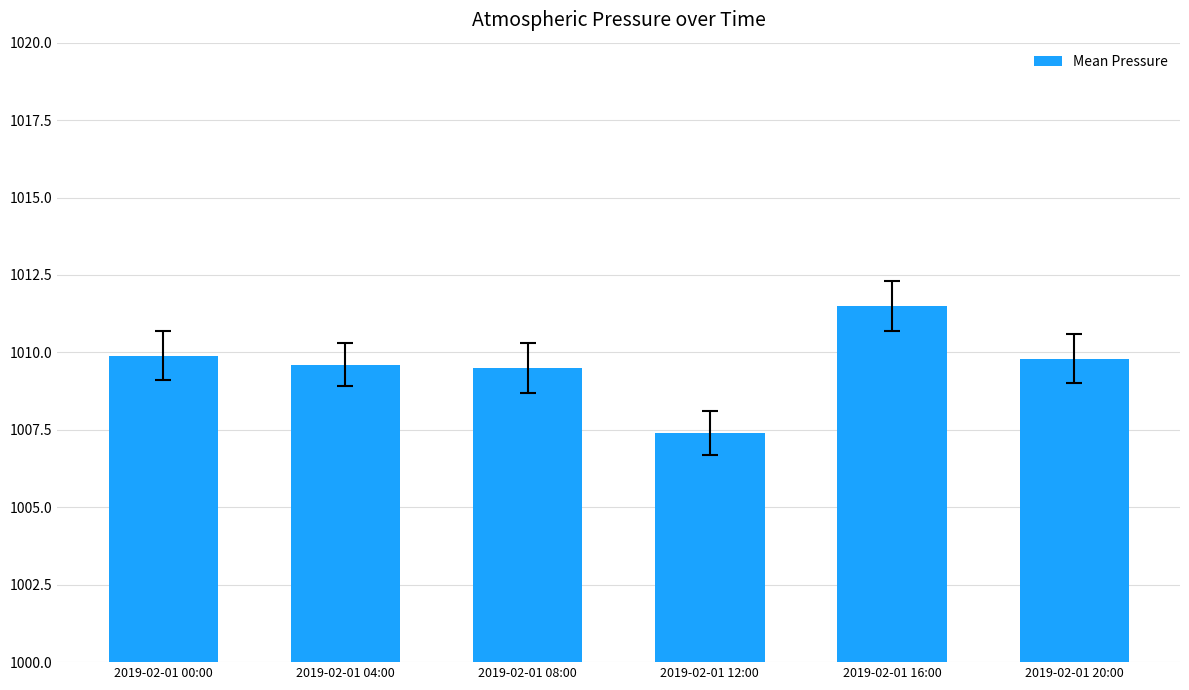

Does the chart contain stacked bars?

No